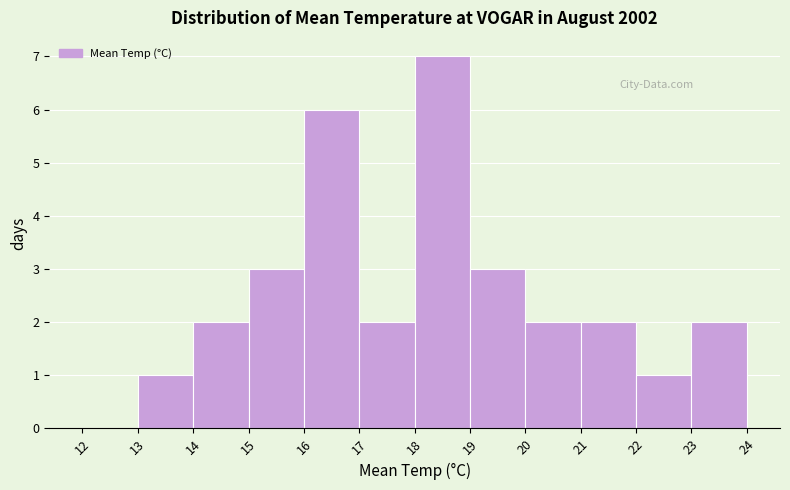

What is the height of the bar covering 16 to 17 on the x-axis? The values are not printed on the chart, so give them approximately, as read against the axis.

6